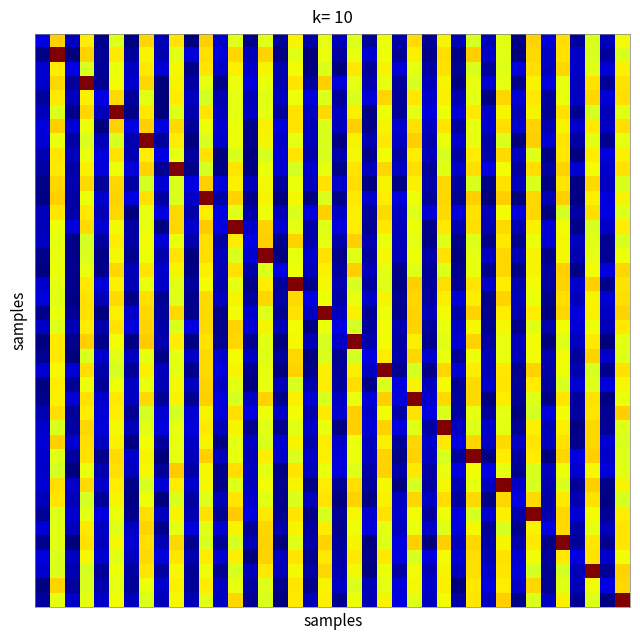

What is the minimum value shown in the chart?

10551.0